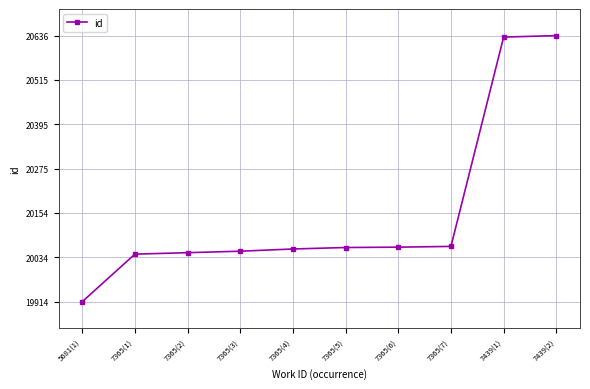

Where is the data nearest to the value 20275?

7365(7)